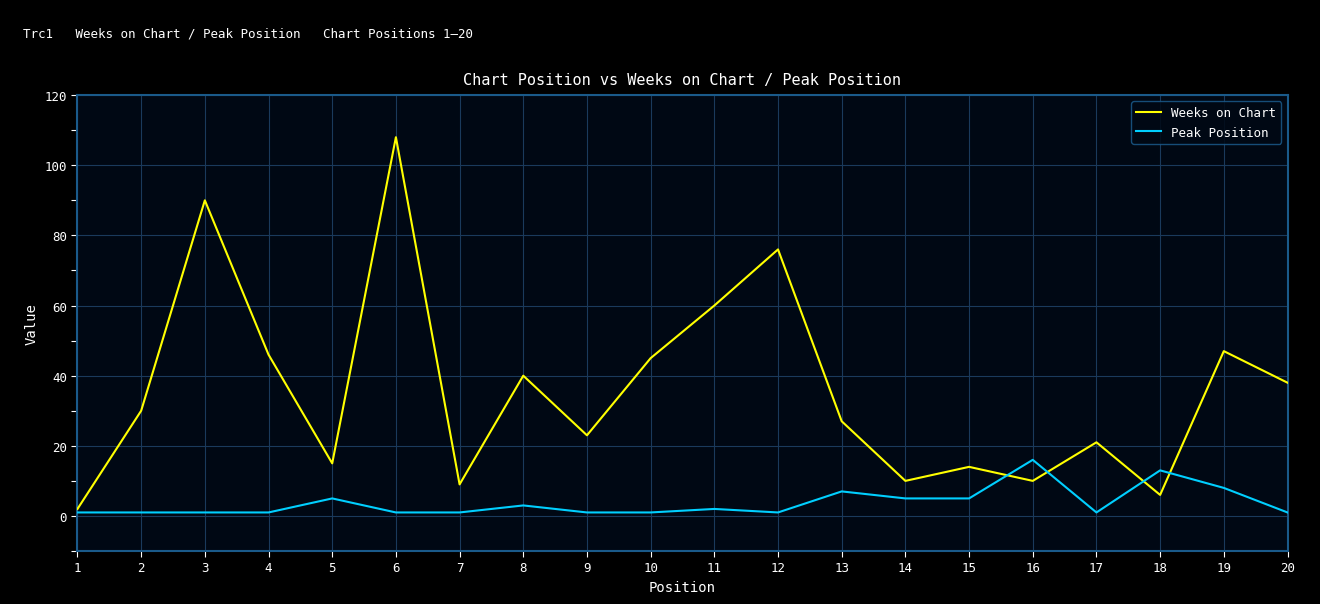

How many lines are shown in the chart?

2